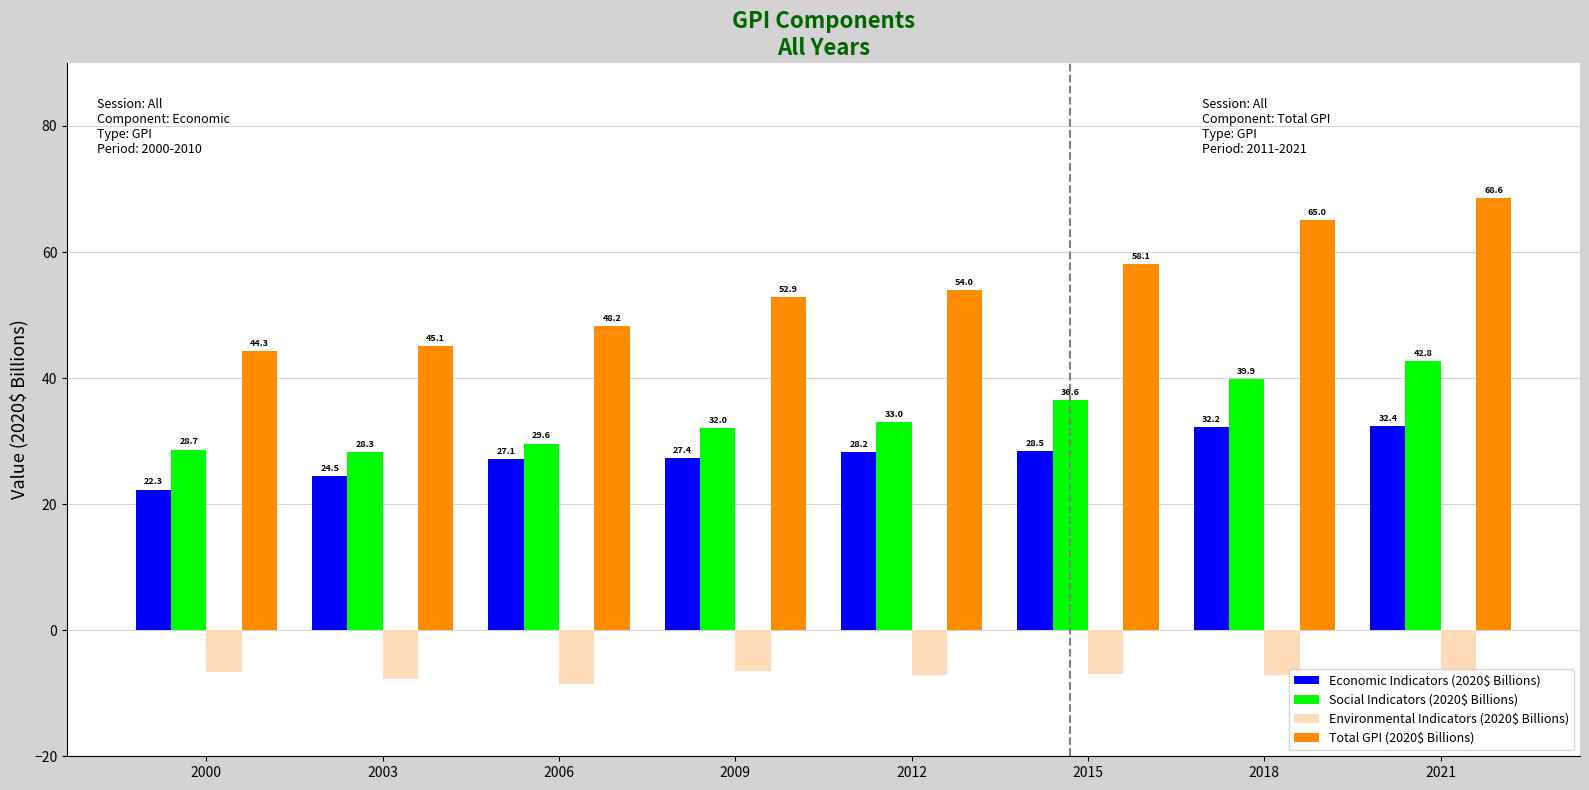

What is the difference between the maximum and minimum values in the Total GPI (2020$ Billions) series?

24.3